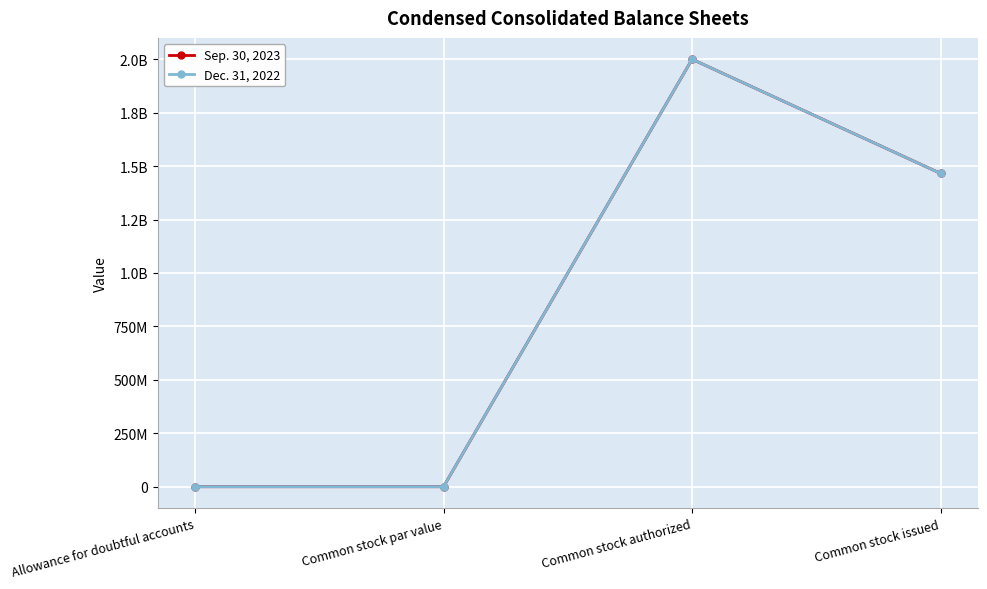

True or false: Dec. 31, 2022 and Sep. 30, 2023 intersect in this chart.

False